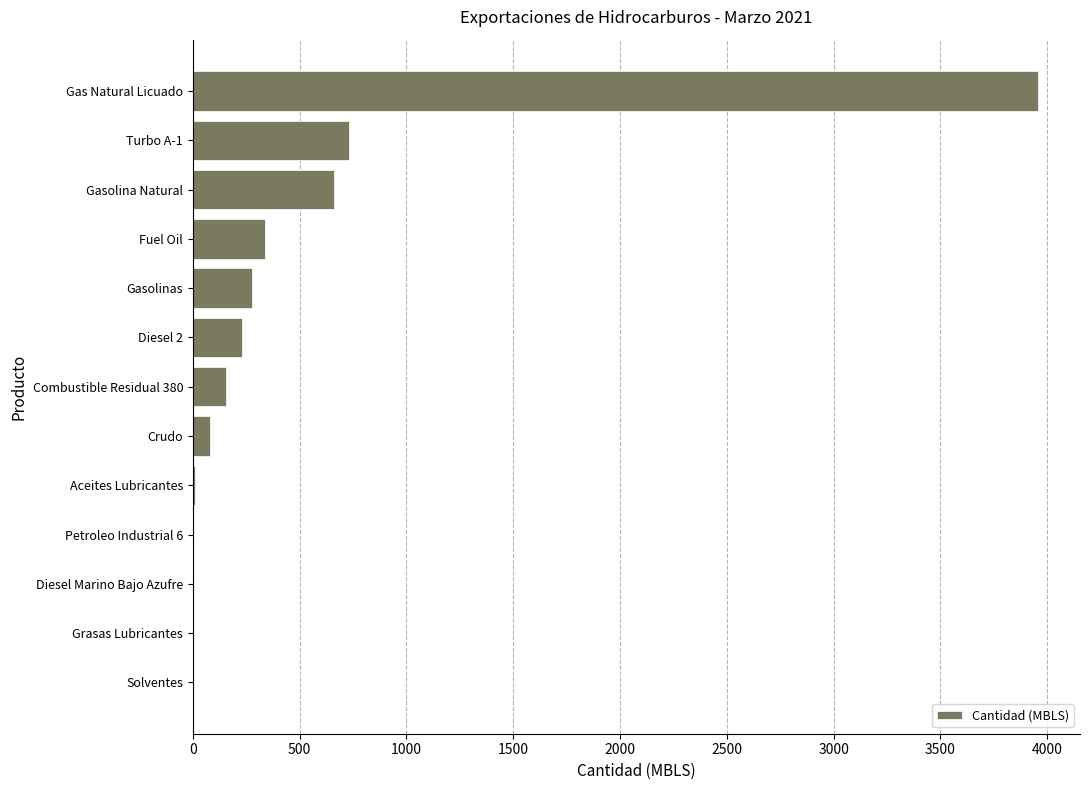

The value at Fuel Oil is 338.7. True or false?

True